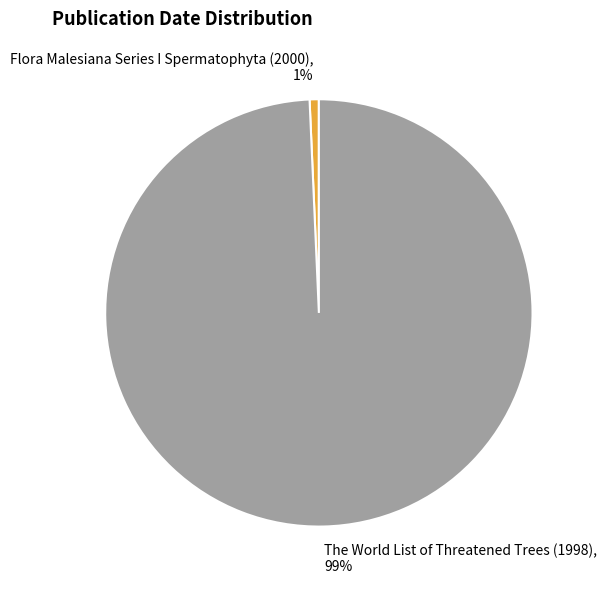

To the nearest percent, what portion does Flora Malesiana Series I Spermatophyta (2000) represent?

1%